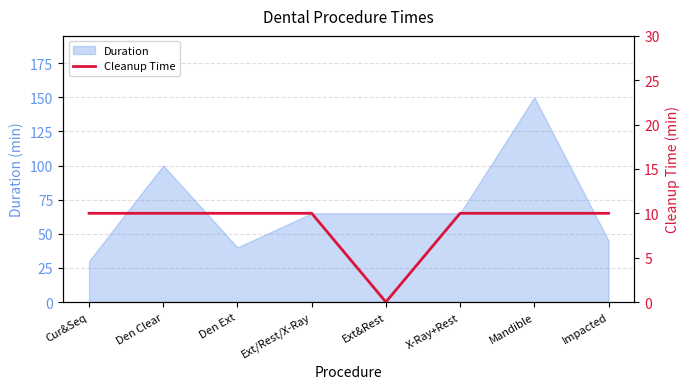

The chart shows a value of 6 at Impacted. True or false?

False